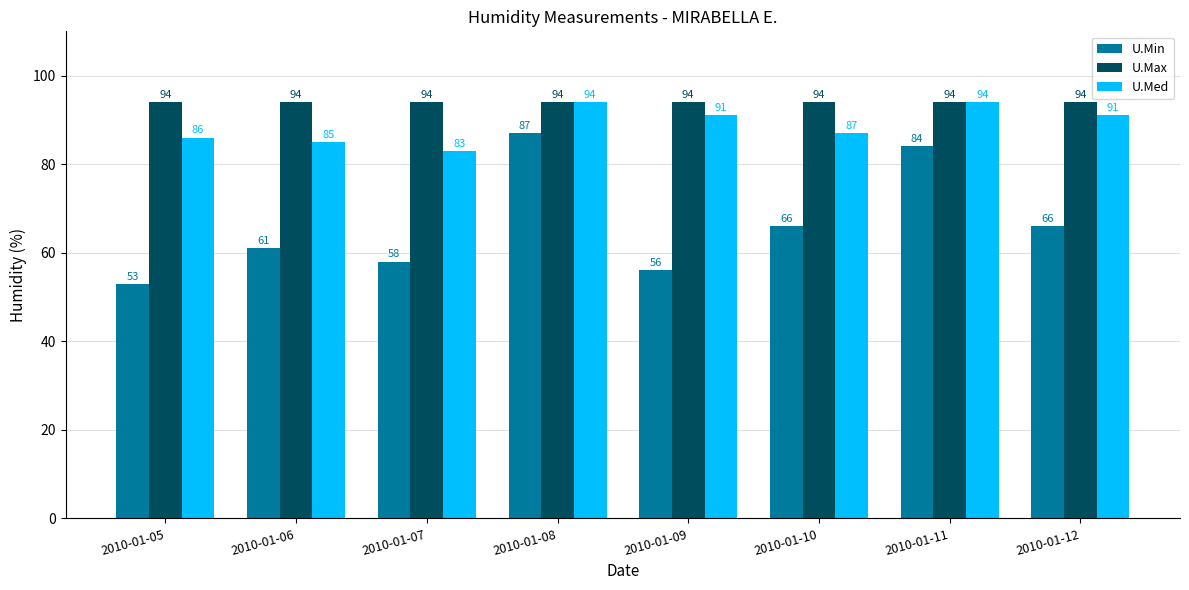

Where does the U.Med series first go above 91?

2010-01-08